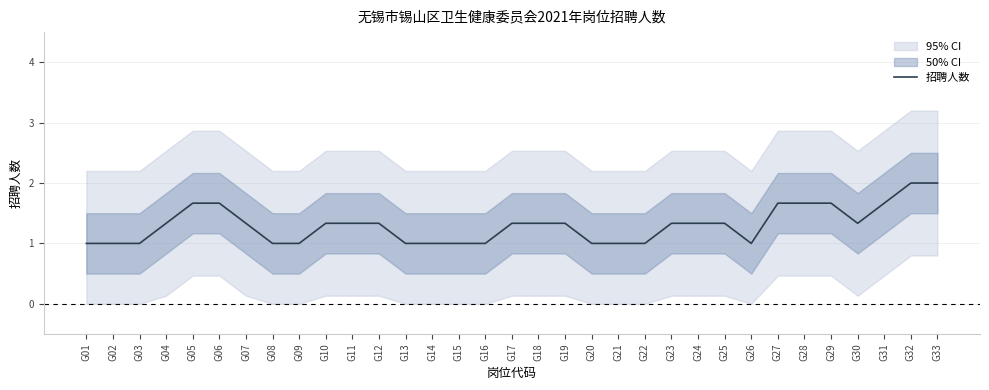

How many distinct data groups are displayed?

1